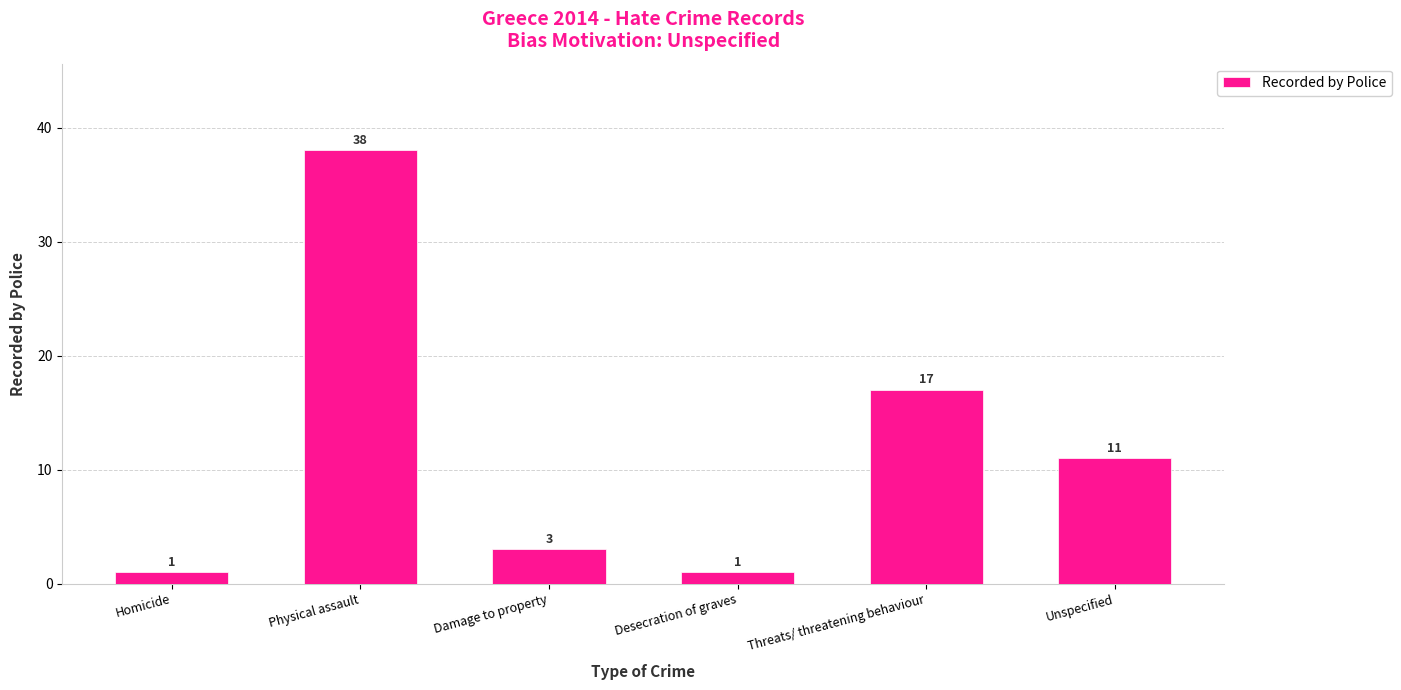

What is the change in value from Physical assault to Unspecified?

-27